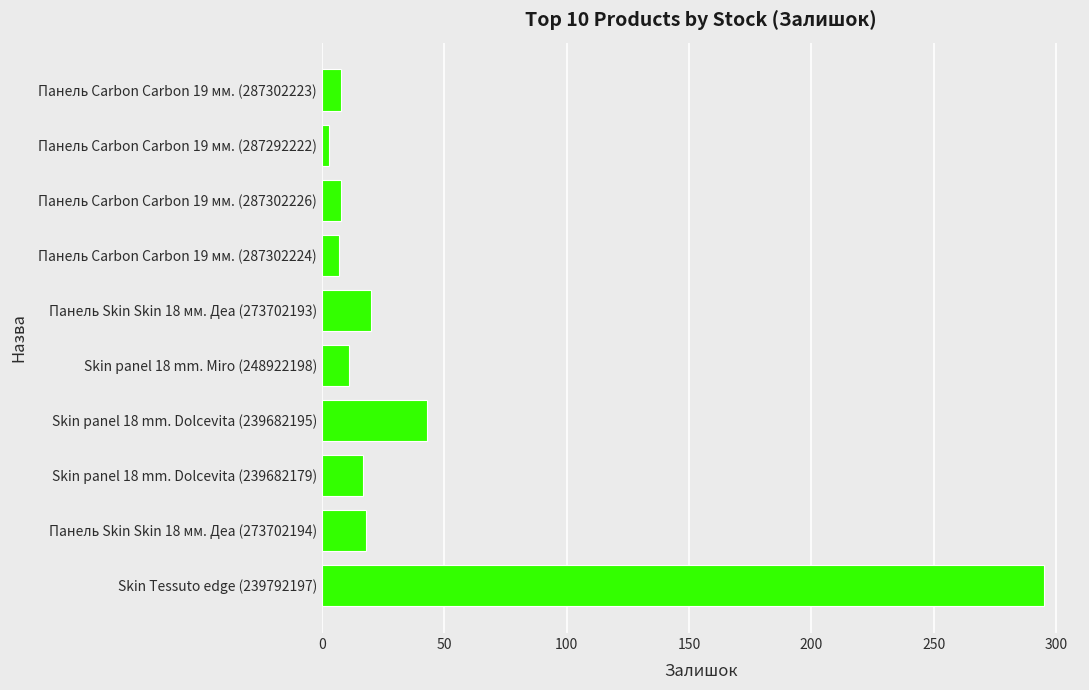

Where is the data nearest to the value 149?

Skin panel 18 mm. Dolcevita (239682195)